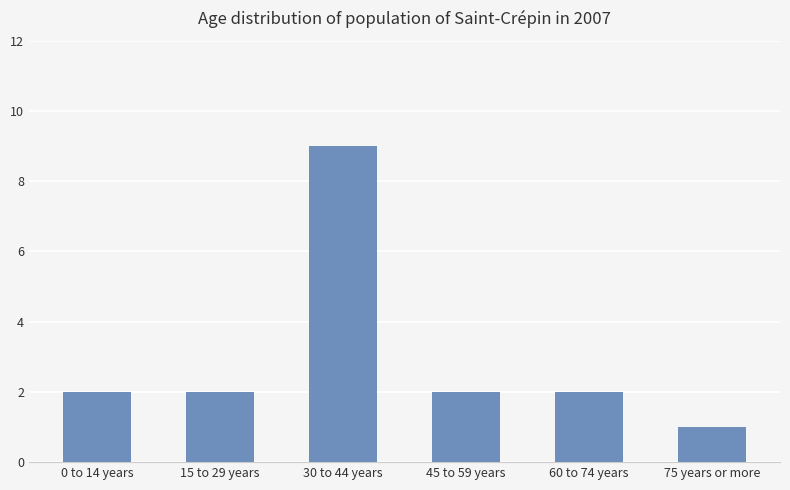

At which category does the chart reach its minimum across all series?

75 years or more